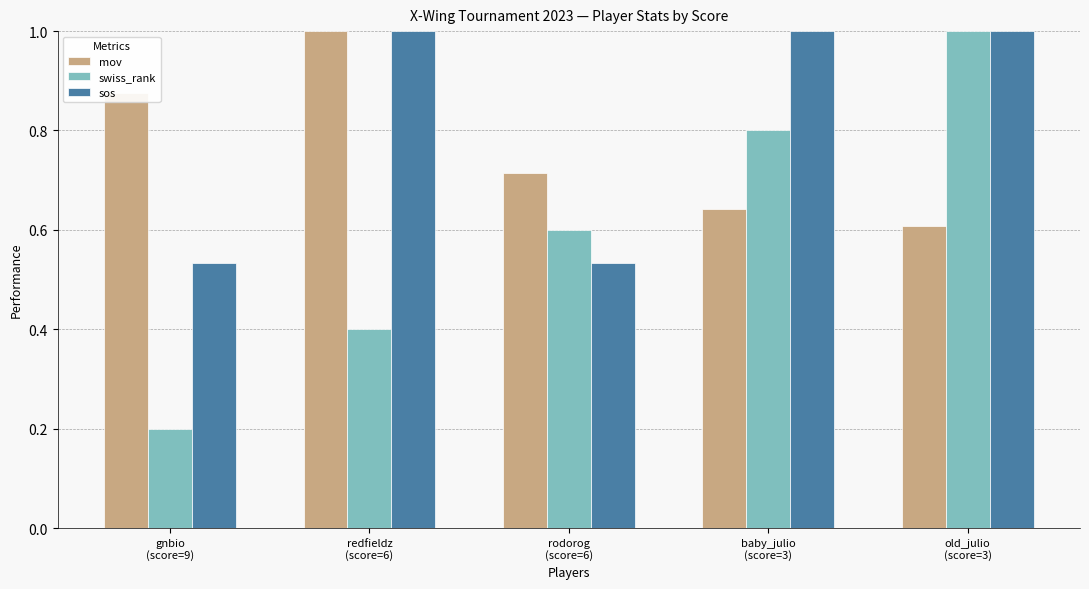

The value of sos at baby_julio
(score=3) is 1.4. True or false?

False